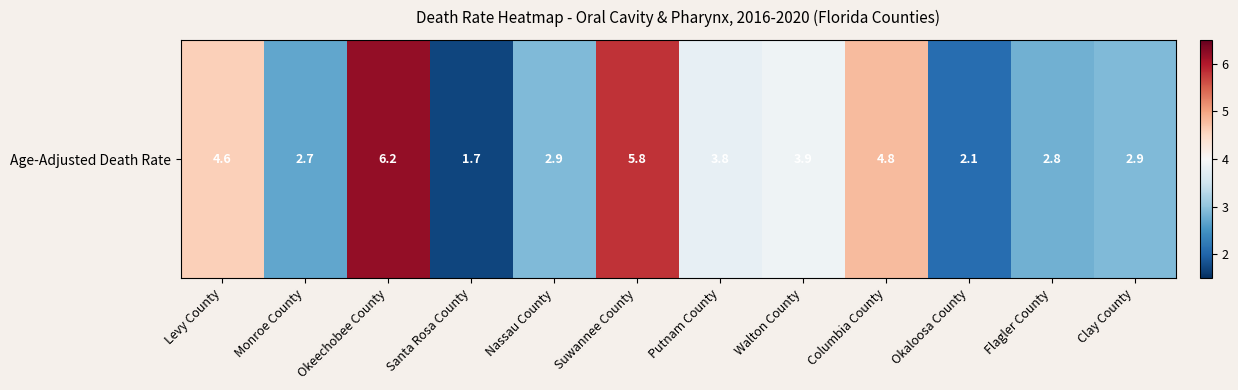

At which label does the data first exceed 3?

Levy County